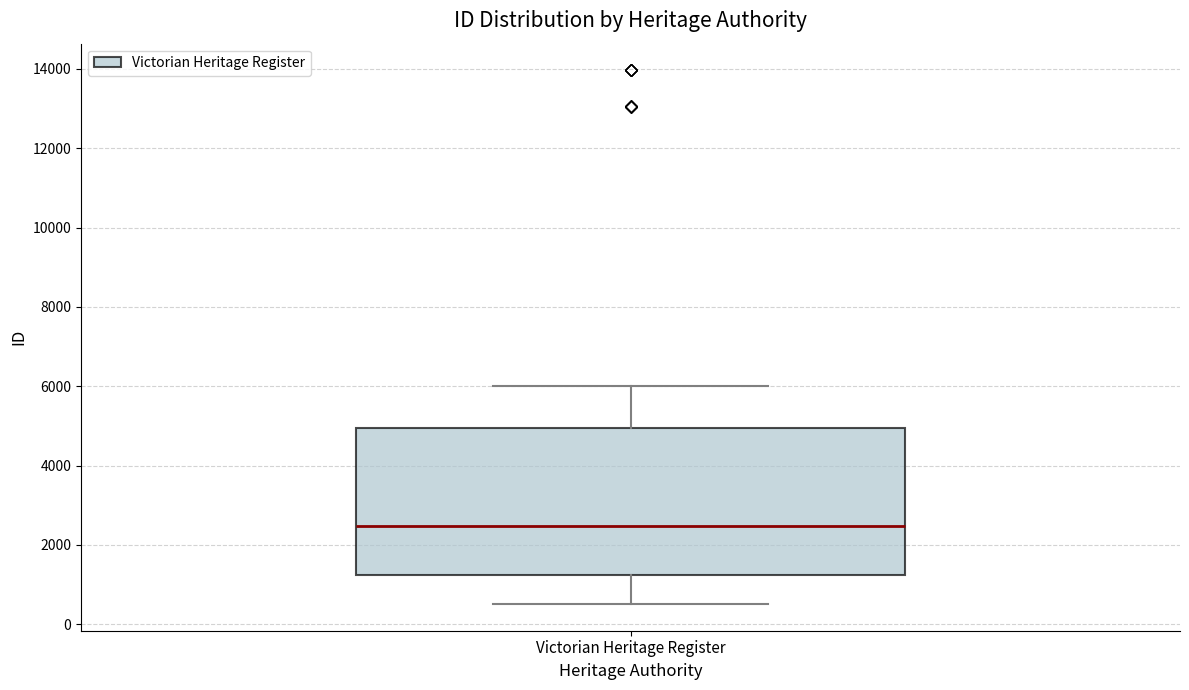

Read this box plot against the y-axis: the position of the median line, the range covered by the box, and the ends of both whiskers. The values are not printed on the chart, so give them approximately, as read against the axis.

median 2400, box 1200 to 5000, whiskers 600 to 6000